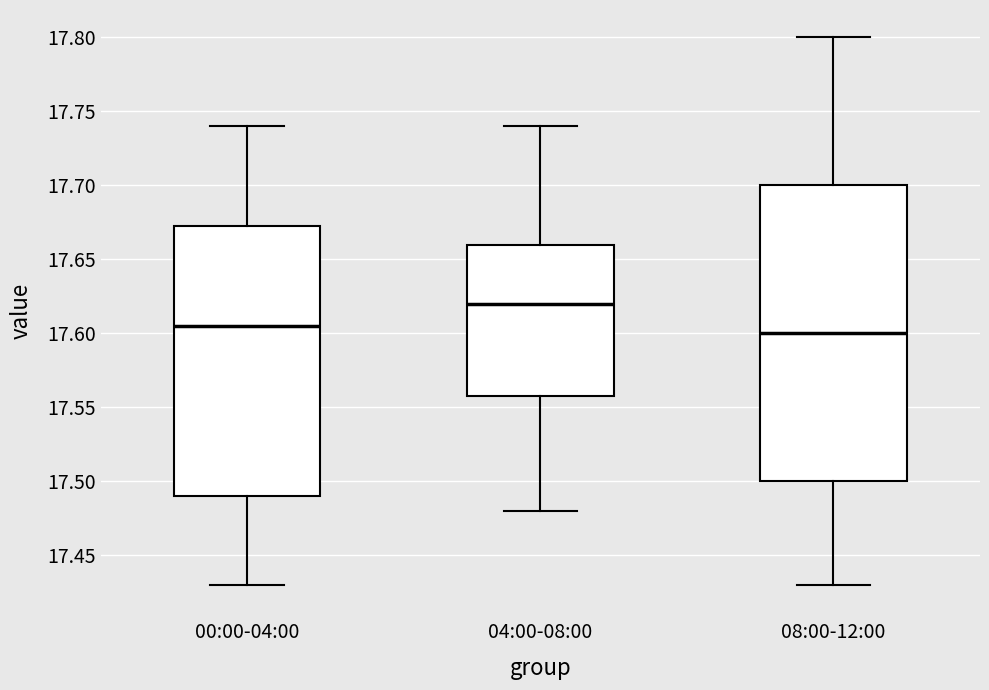

Which box is the tallest, from its lower edge to its upper edge?

08:00-12:00